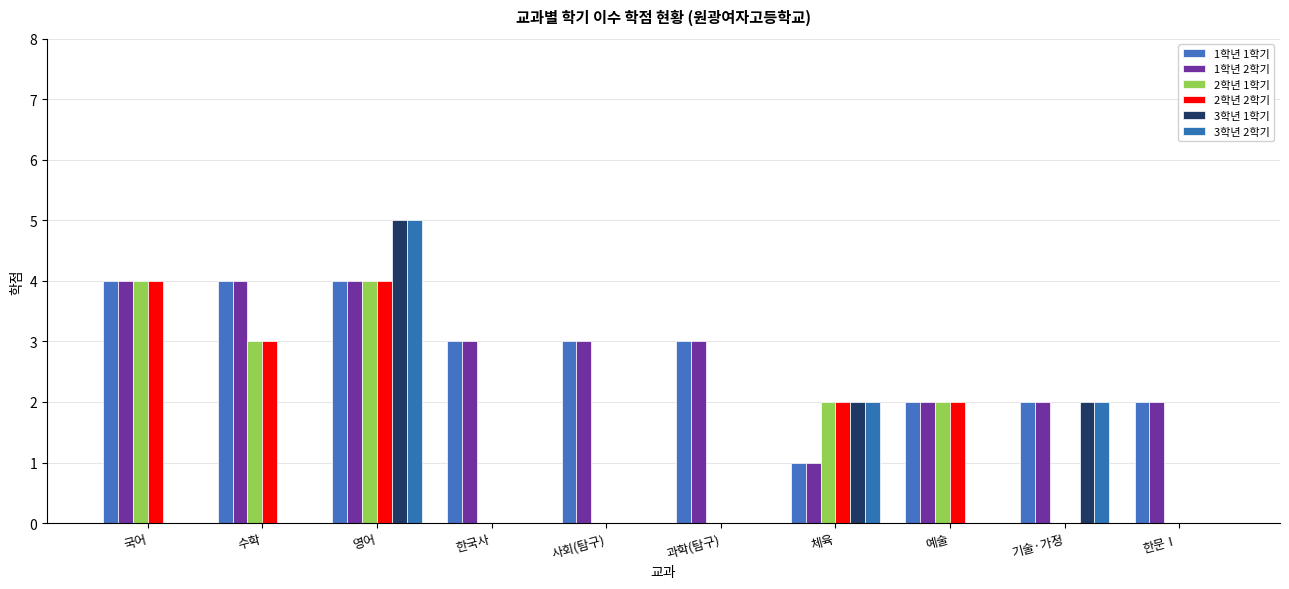

Rank the categories by 1학년 2학기 value from highest to lowest.

국어, 수학, 영어, 한국사, 사회(탐구), 과학(탐구), 예술, 기술·가정, 한문Ⅰ, 체육